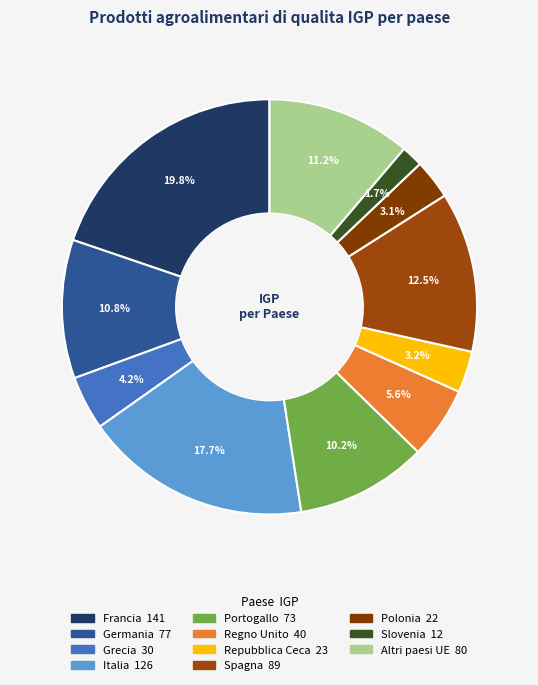

How many slices are in this pie chart?

11